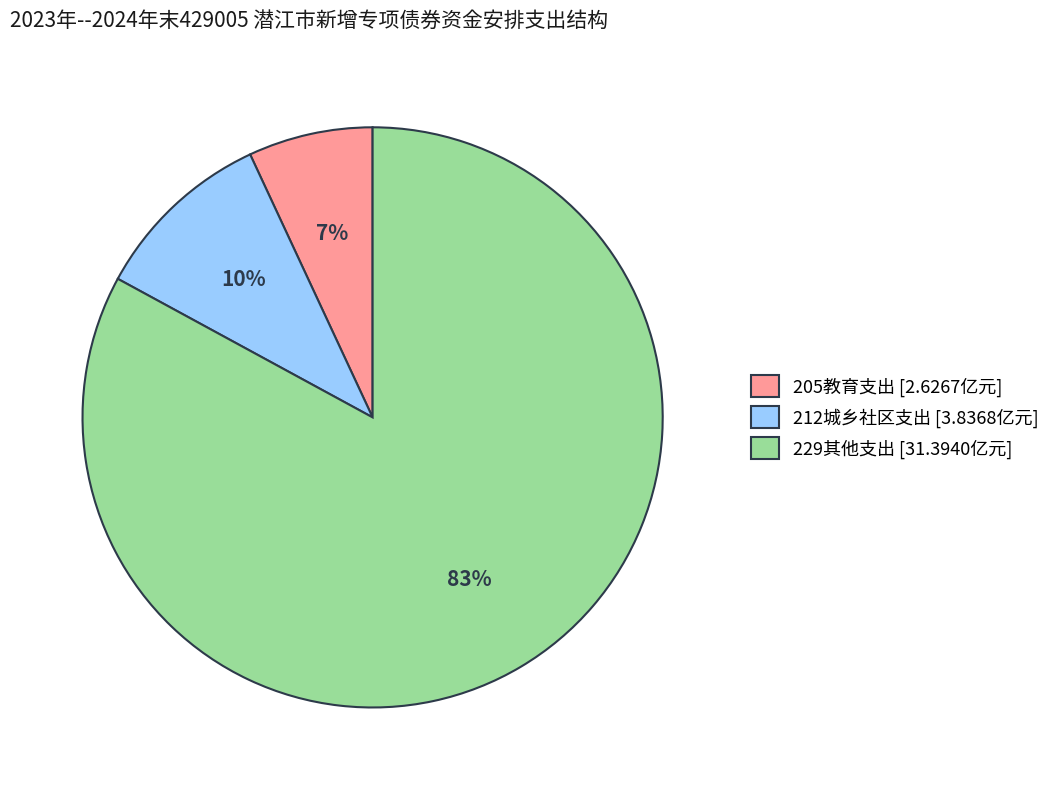

How many slices are in this pie chart?

3